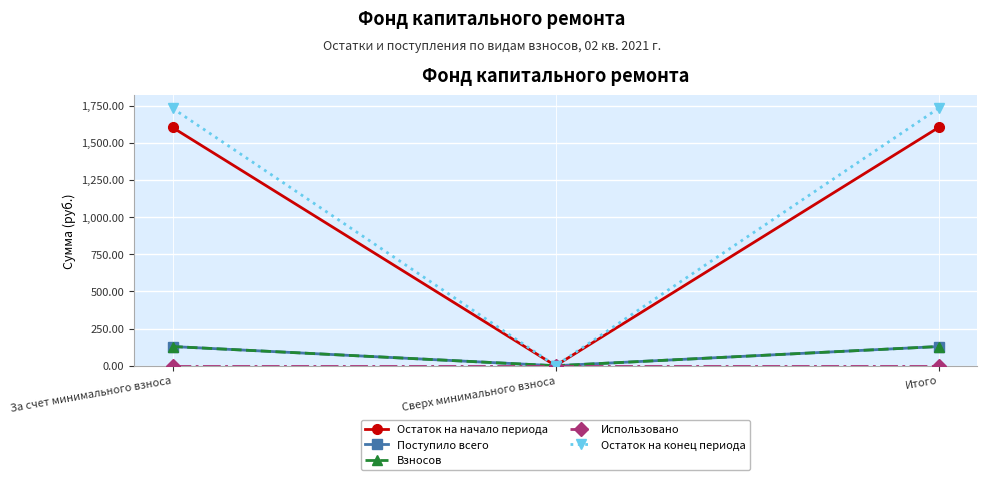

What is the sum of all Остаток на конец периода values?

3464.3